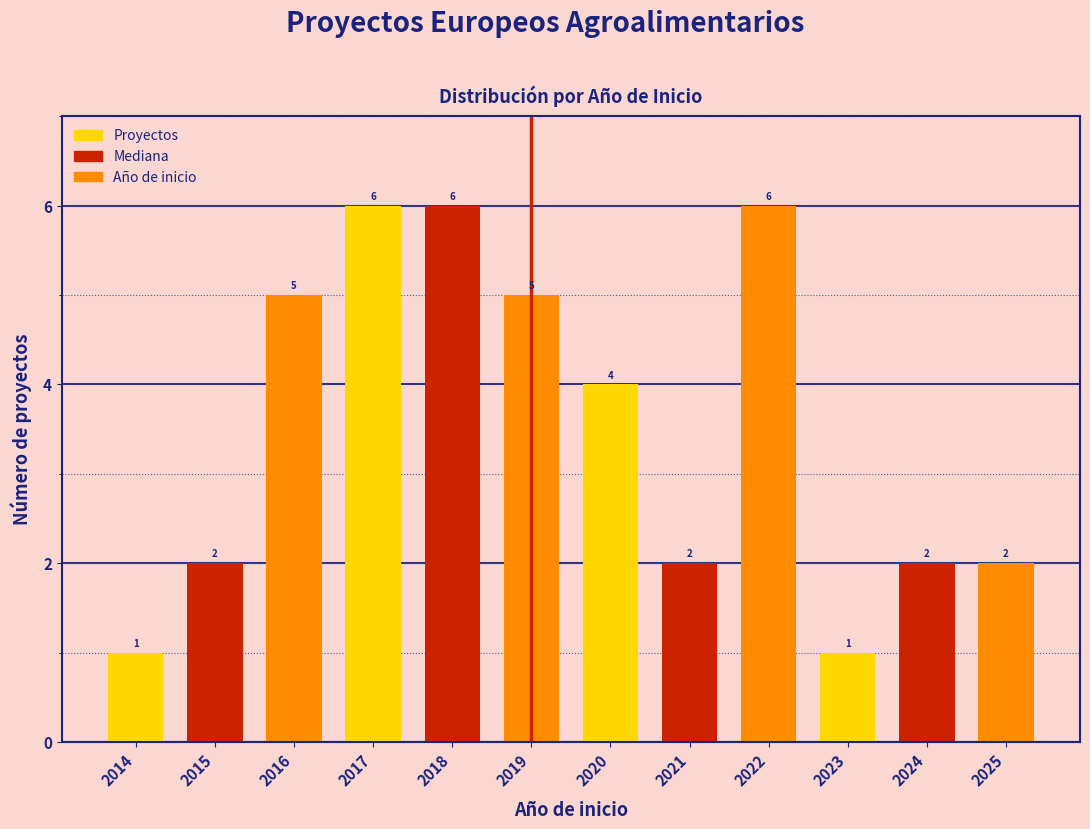

Reading left to right, what are all the values shown in this chart?

2014=1	2015=2	2016=5	2017=6	2018=6	2019=5	2020=4	2021=2	2022=6	2023=1	2024=2	2025=2